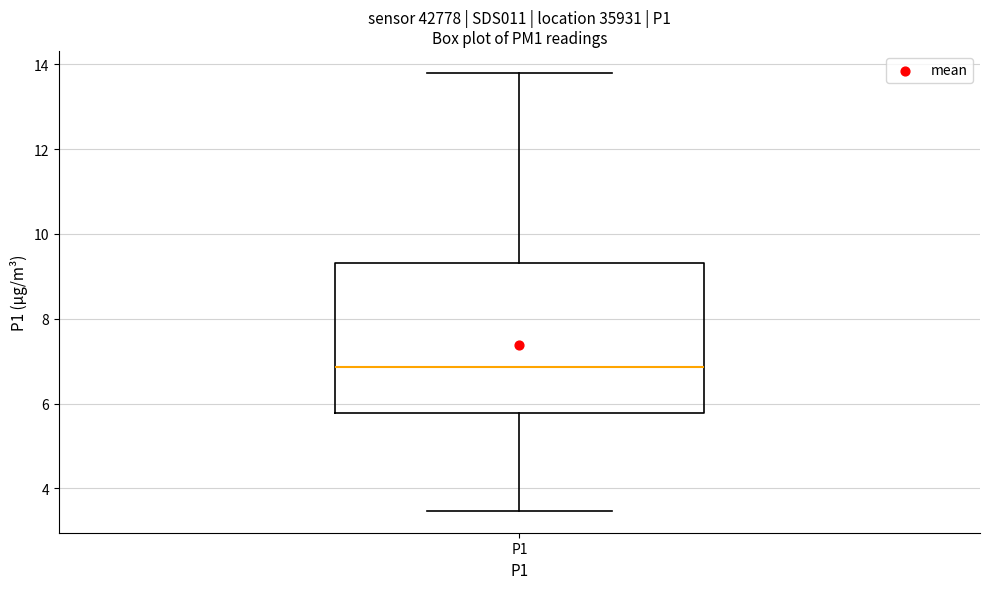

Read this box plot against the y-axis: the position of the median line, the range covered by the box, and the ends of both whiskers. The values are not printed on the chart, so give them approximately, as read against the axis.

median 6.8, box 5.8 to 9.4, whiskers 3.4 to 13.8